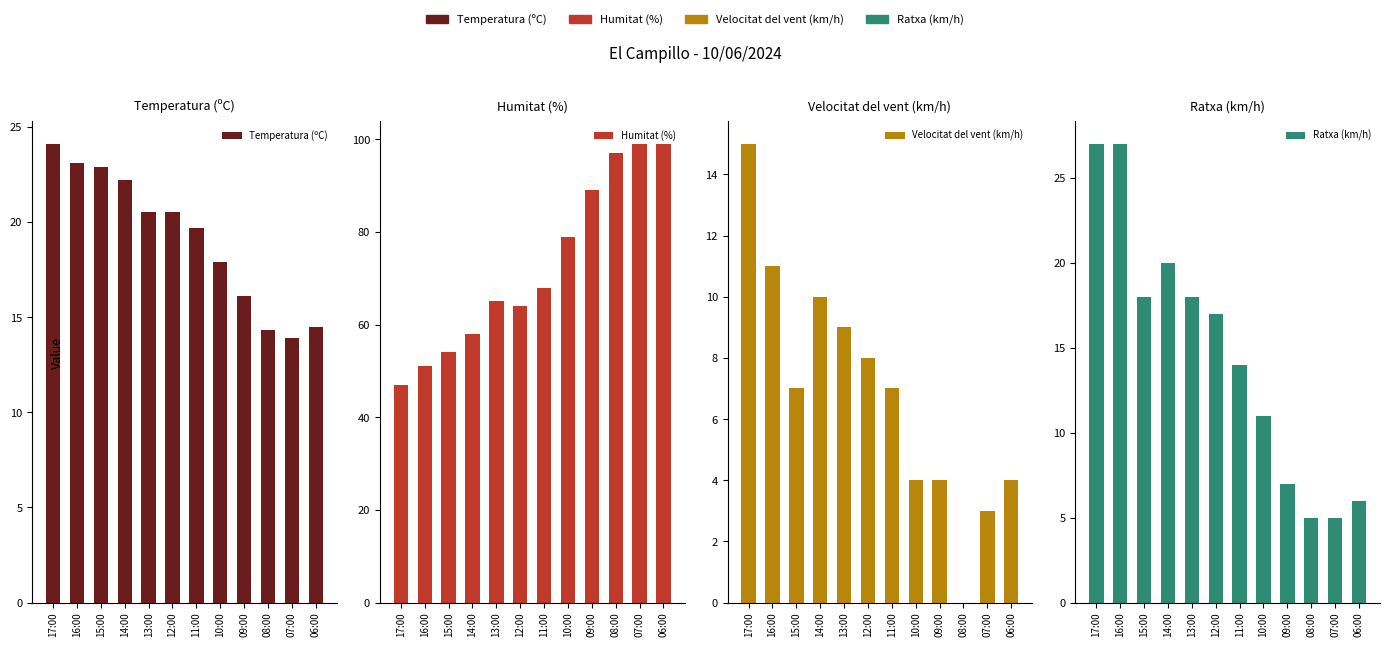

Reading right to left, what are all the values shown in this chart?

Temperatura (ºC): 06:00=14.5	07:00=13.9	08:00=14.3	09:00=16.1	10:00=17.9	11:00=19.7	12:00=20.5	13:00=20.5	14:00=22.2	15:00=22.9	16:00=23.1	17:00=24.1
Humitat (%): 06:00=99.0	07:00=99.0	08:00=97.0	09:00=89.0	10:00=79.0	11:00=68.0	12:00=64.0	13:00=65.0	14:00=58.0	15:00=54.0	16:00=51.0	17:00=47.0
Velocitat del vent (km/h): 06:00=4.0	07:00=3.0	08:00=0.0	09:00=4.0	10:00=4.0	11:00=7.0	12:00=8.0	13:00=9.0	14:00=10.0	15:00=7.0	16:00=11.0	17:00=15.0
Ratxa (km/h): 06:00=6.0	07:00=5.0	08:00=5.0	09:00=7.0	10:00=11.0	11:00=14.0	12:00=17.0	13:00=18.0	14:00=20.0	15:00=18.0	16:00=27.0	17:00=27.0